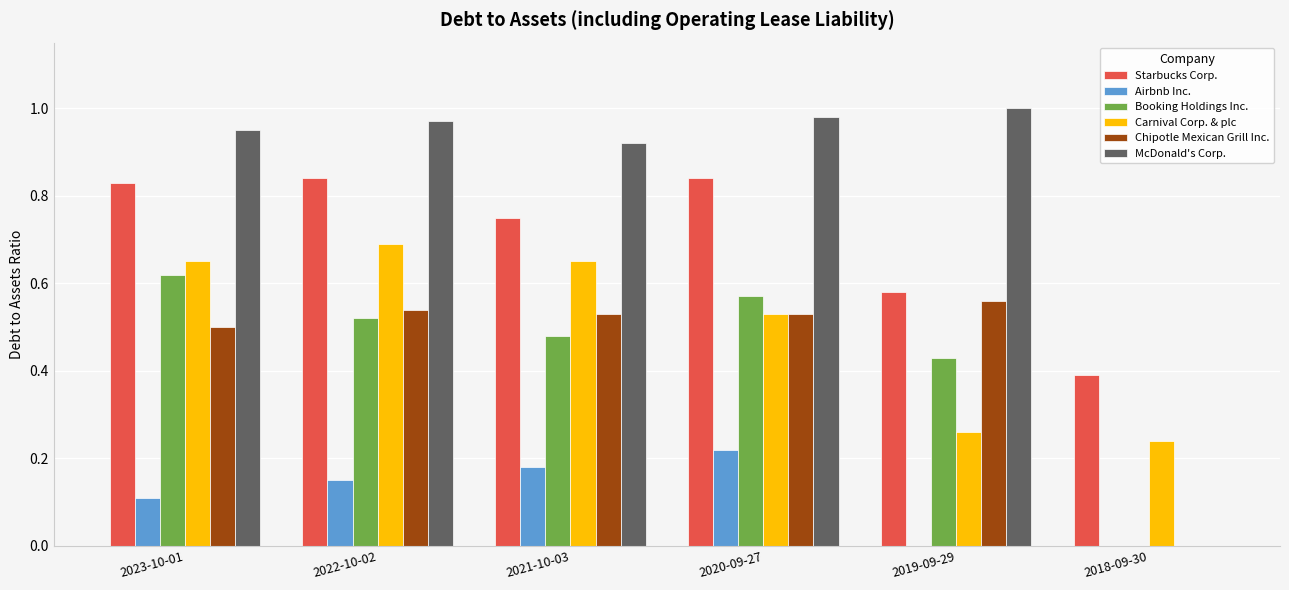

What is the total value across all series at 2021-10-03?

3.5